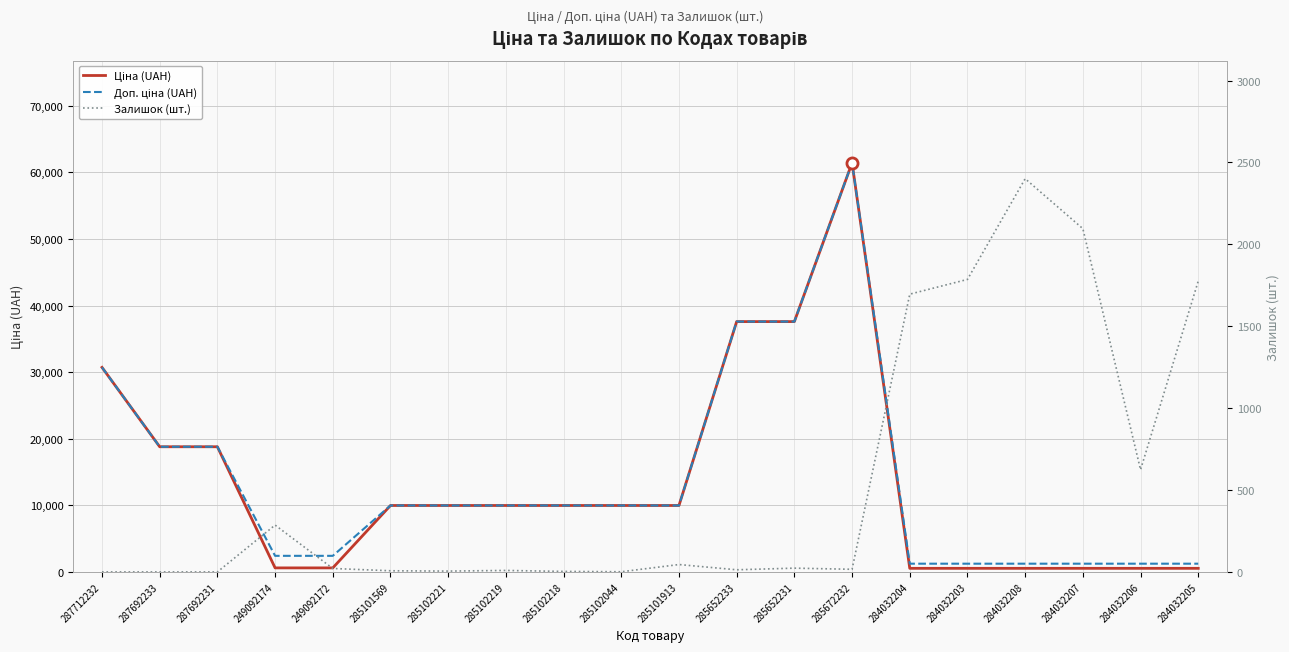

Which series has the largest total across all categories?

Доп. ціна (UAH)